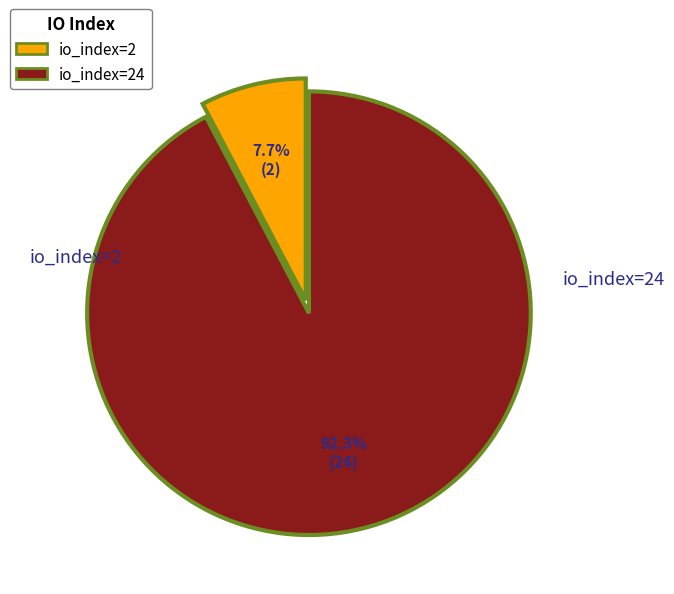

To the nearest percent, what is the average slice percentage?

50%